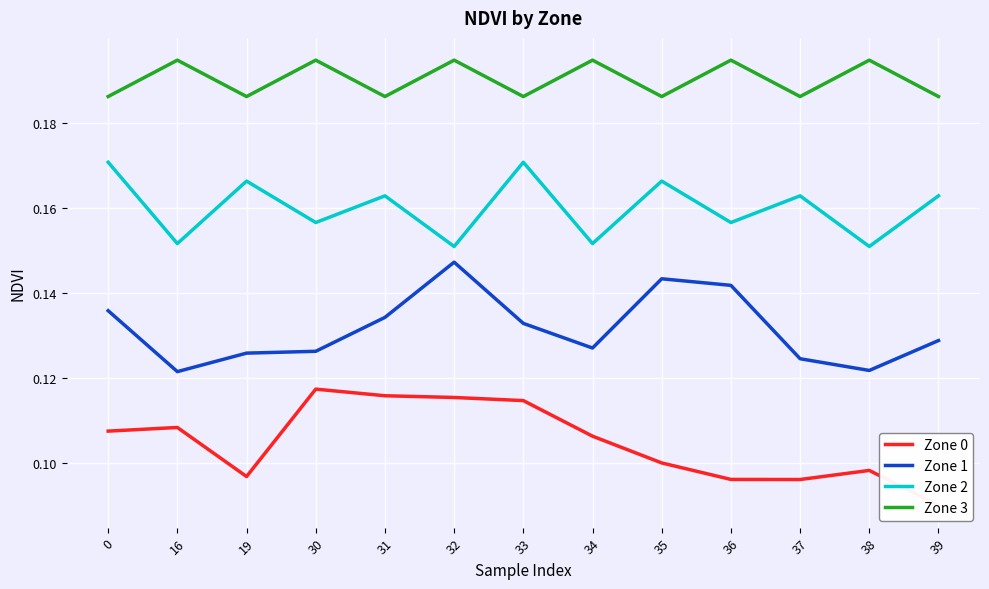

What value does the Zone 3 series have at 36?

0.2